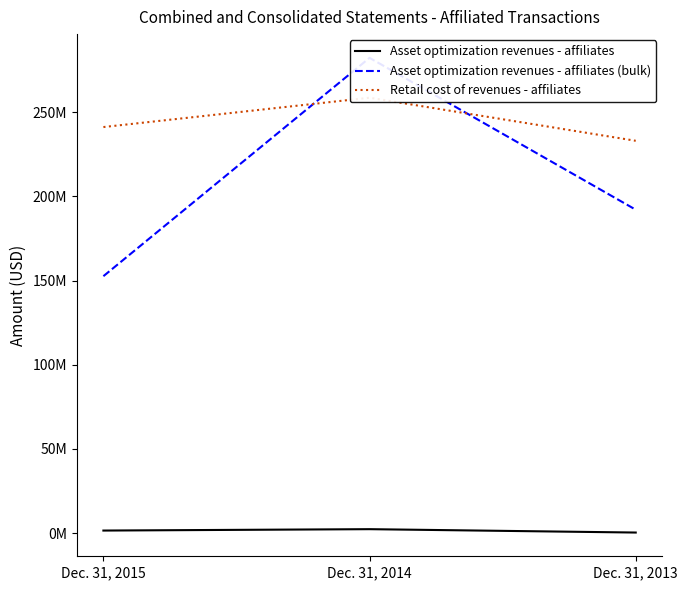

True or false: Asset optimization revenues - affiliates (bulk) has a value of 123724348 at Dec. 31, 2013.

False